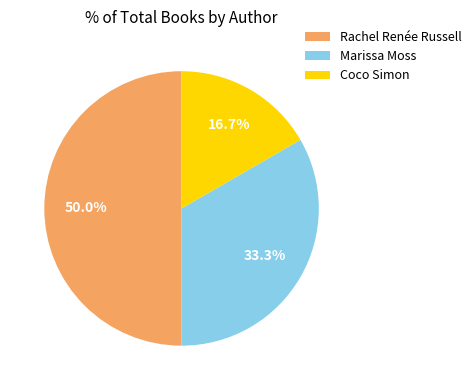

What is the total percentage of Marissa Moss and Coco Simon?

50.0%